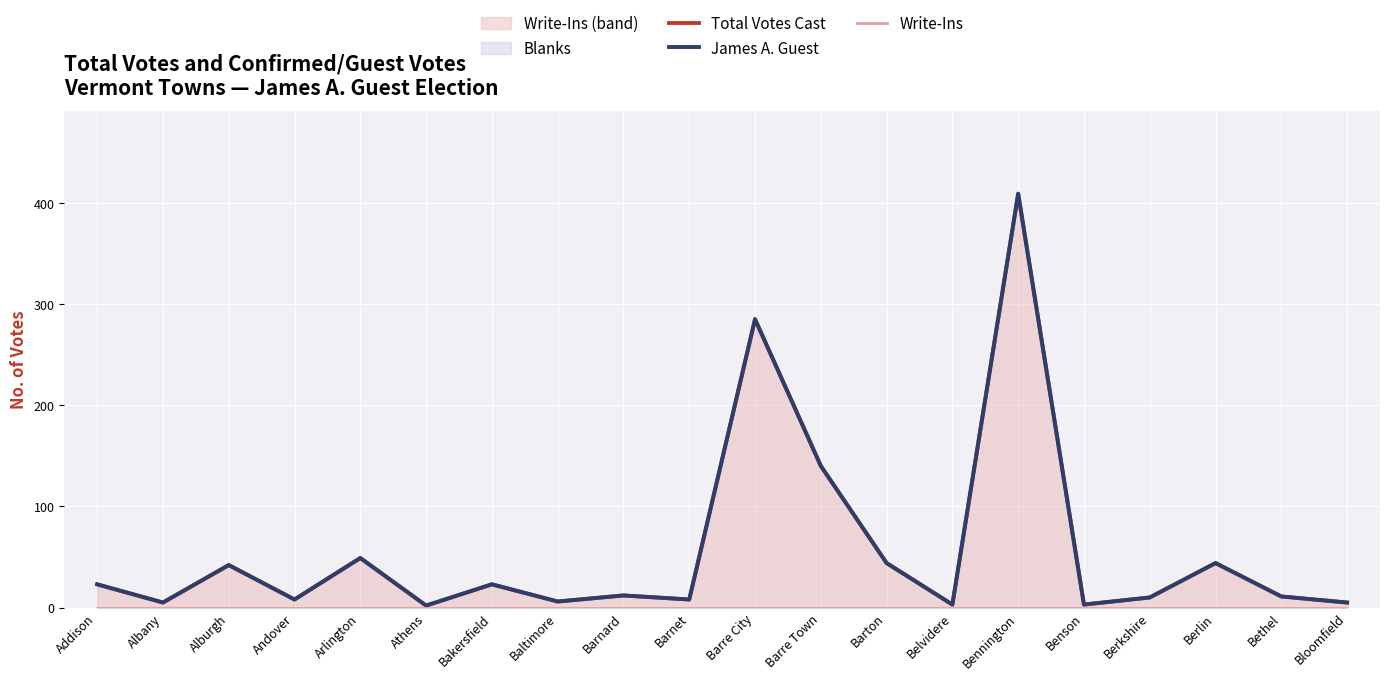

Which series has the widest spread of values?

Total Votes Cast